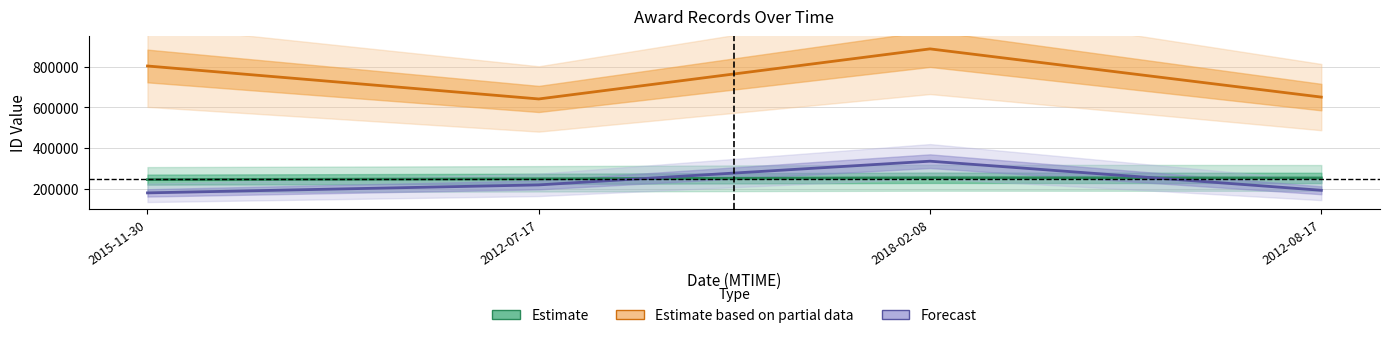

True or false: Estimate based on partial data has a value of 363830 at 2018-02-08.

False